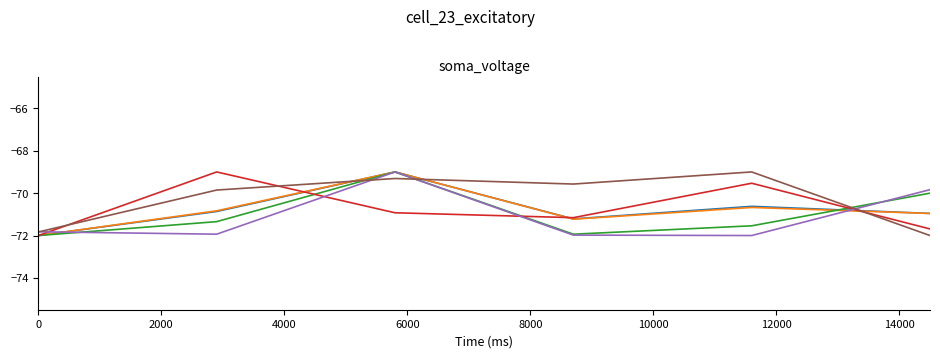

What is the smallest value displayed?

-72.0